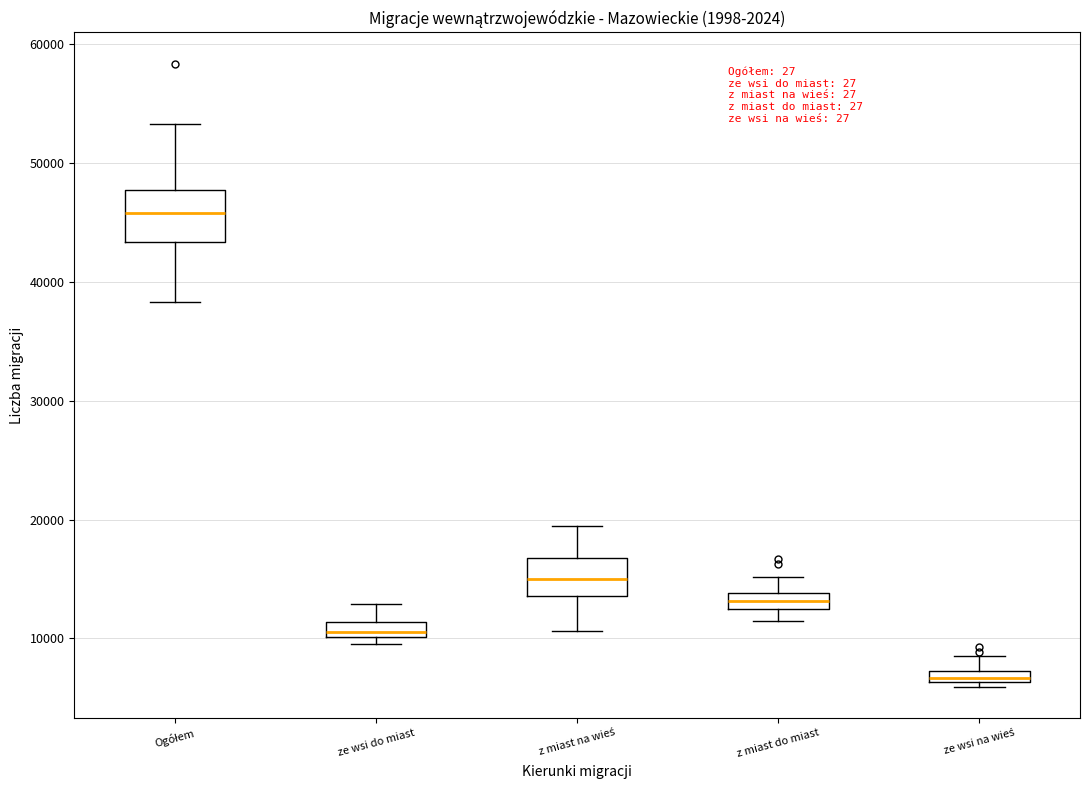

Where is the upper edge of the box for z miast do miast on the y-axis? The values are not printed on the chart, so give them approximately, as read against the axis.

14000